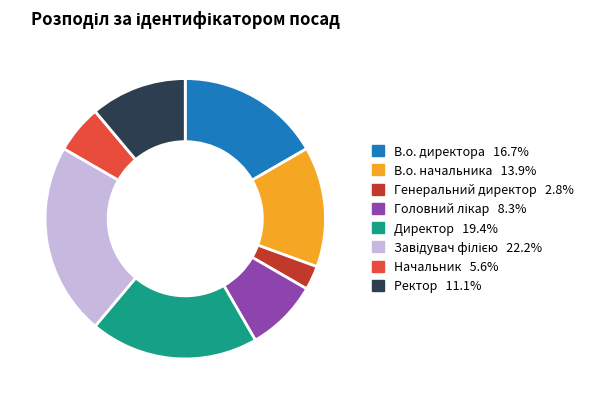

How many segments does this pie chart have?

8